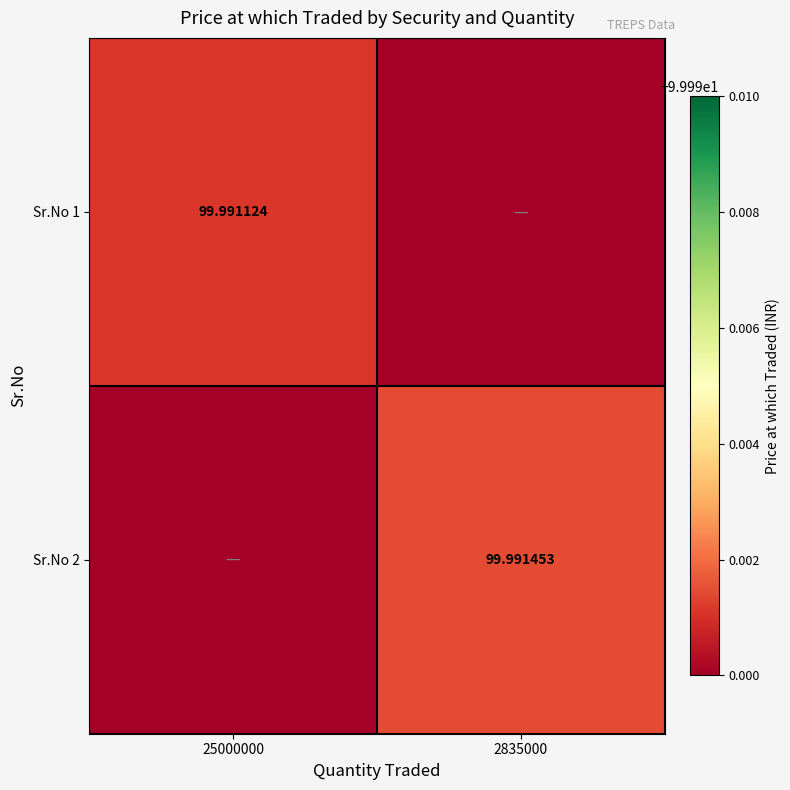

At 2835000, list the series in order from smallest to largest.

Sr.No 1, Sr.No 2